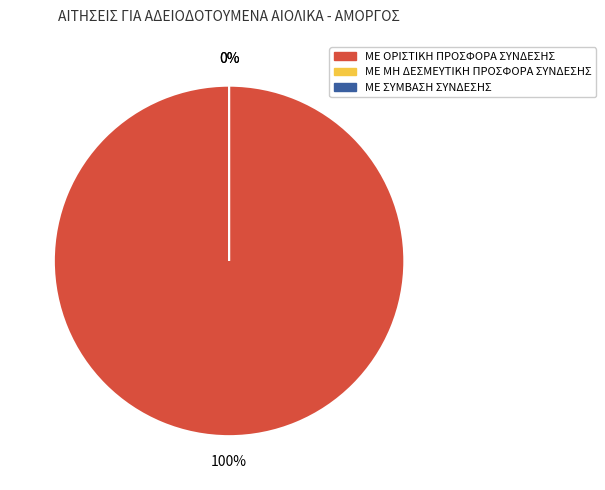

Combined, what portion of the pie is ΜΕ ΟΡΙΣΤΙΚΗ ΠΡΟΣΦΟΡΑ ΣΥΝΔΕΣΗΣ and ΜΕ ΜΗ ΔΕΣΜΕΥΤΙΚΗ ΠΡΟΣΦΟΡΑ ΣΥΝΔΕΣΗΣ?

100.0%